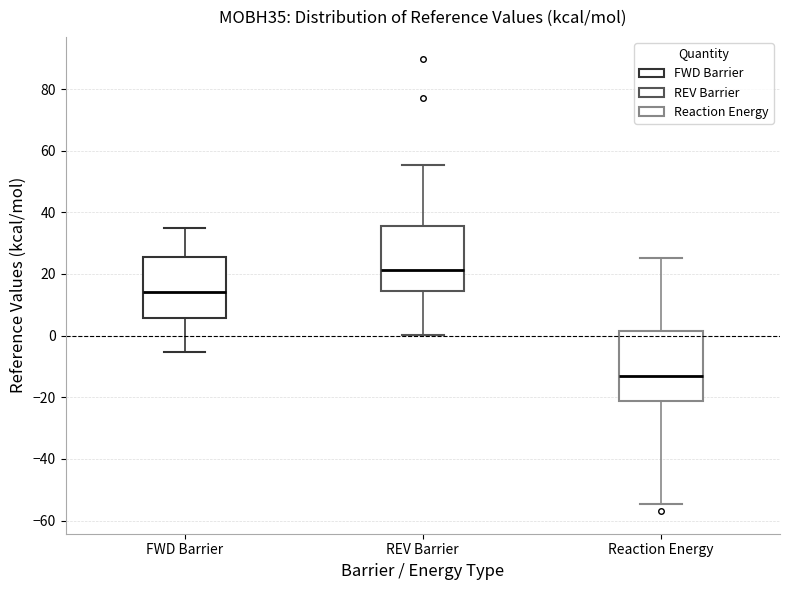

Reading left to right, read every box against the y-axis: the position of its median line, the range the box covers, and the ends of its whiskers. The values are not printed on the chart, so give them approximately, as read against the axis.

FWD Barrier: median 14, box 6 to 26, whiskers -6 to 34
REV Barrier: median 22, box 14 to 36, whiskers 0 to 56
Reaction Energy: median -12, box -22 to 2, whiskers -54 to 26